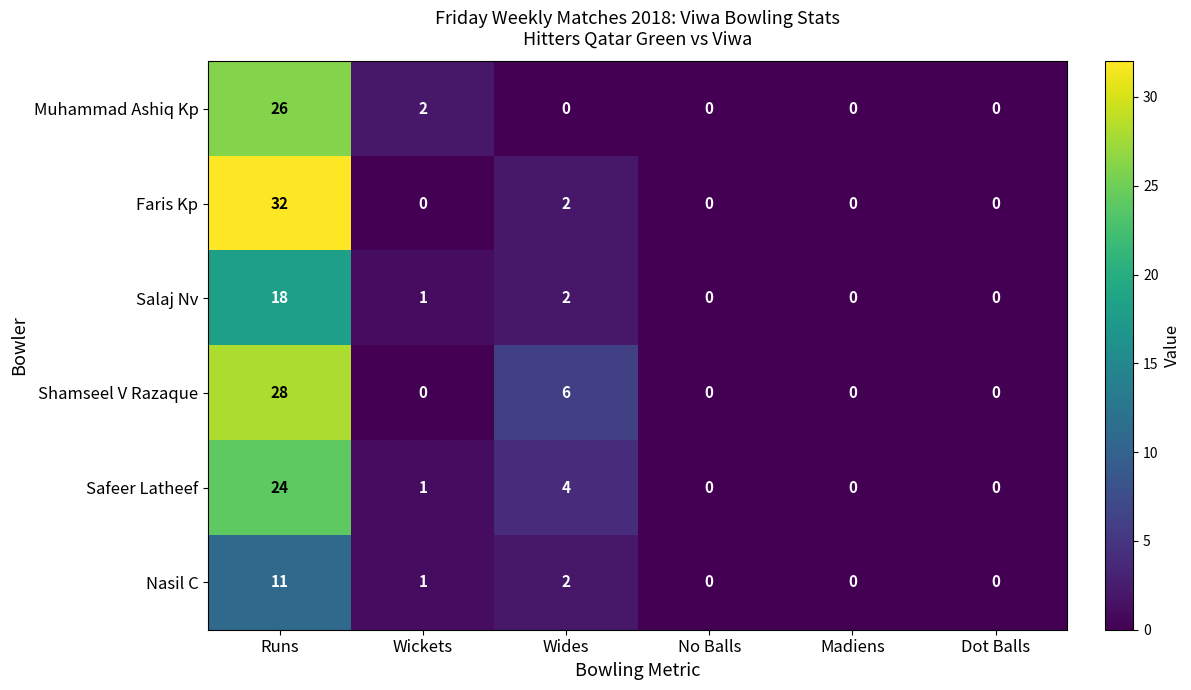

Which series has the largest range (max minus min)?

Faris Kp